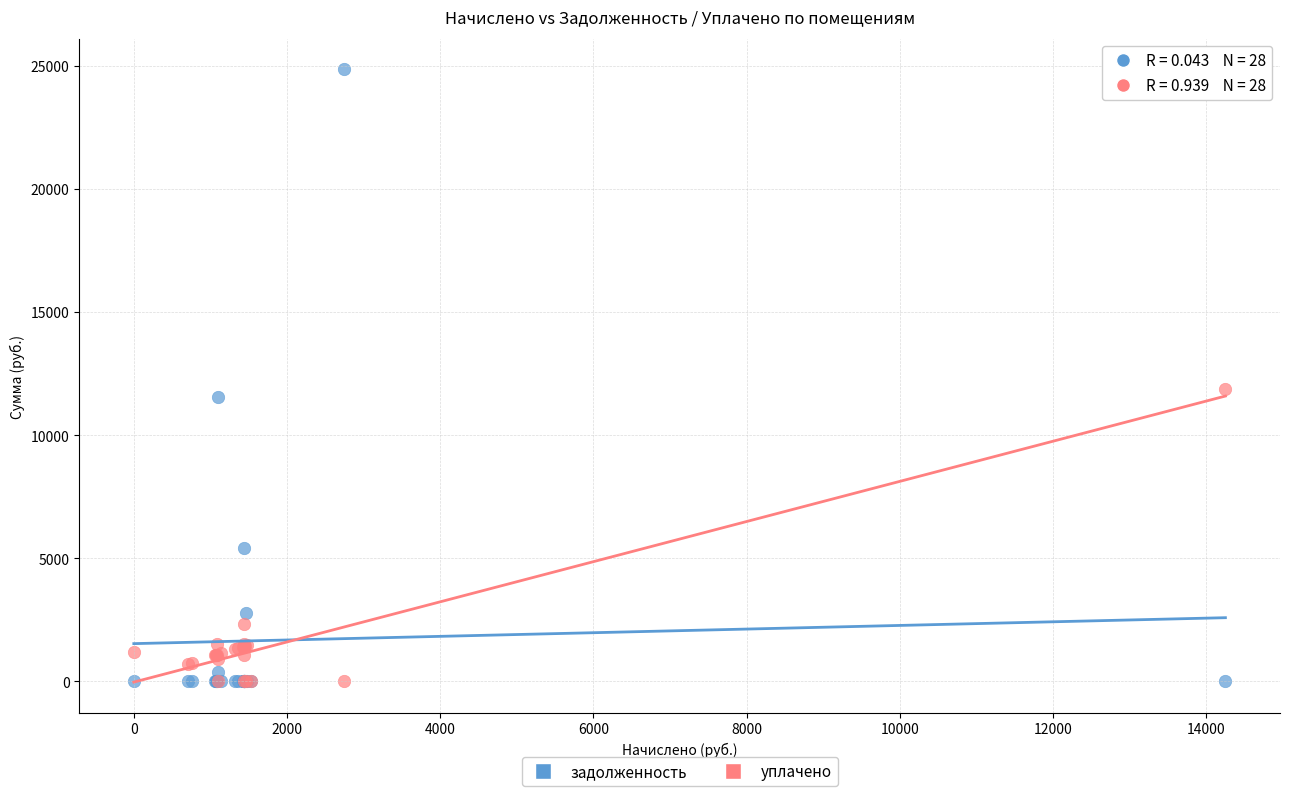

In the задолженность series, what Y value is closest to 12427?

11552.4